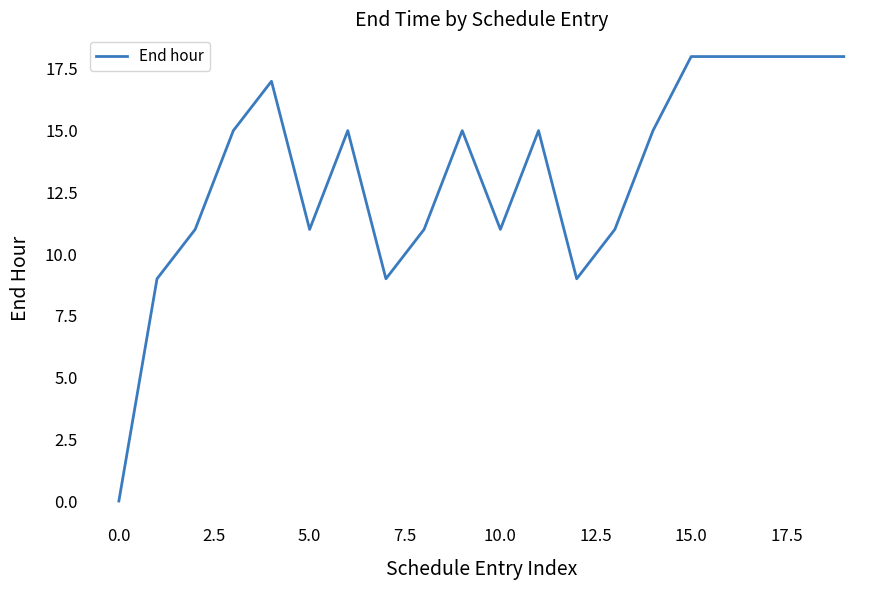

What is the difference between the second highest and second lowest values?

9